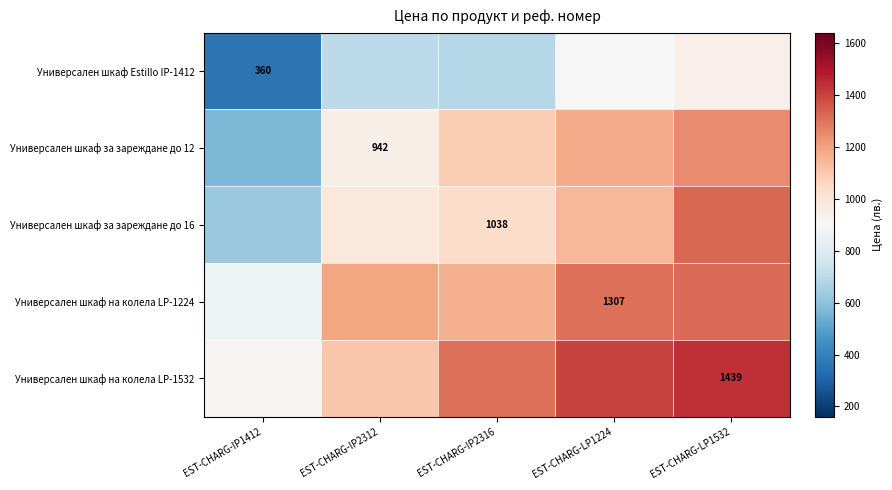

Which has a higher value, EST-CHARG-LP1532 or EST-CHARG-IP1412?

EST-CHARG-LP1532